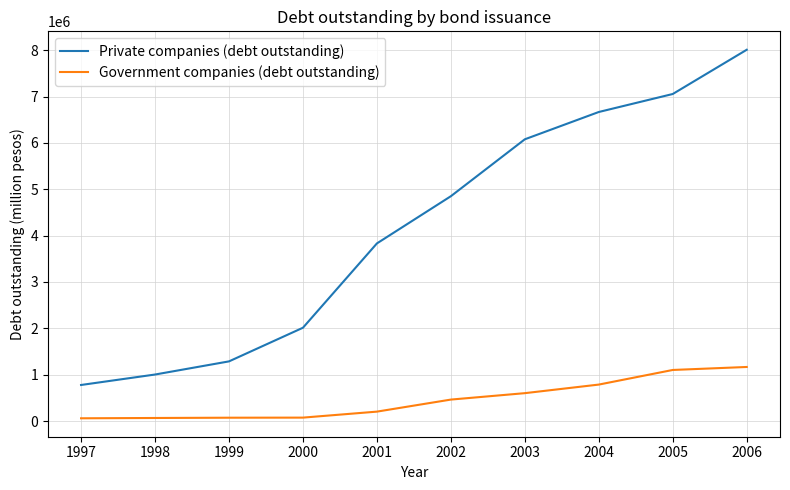

What is the average value of the Government companies (debt outstanding) series?

458911